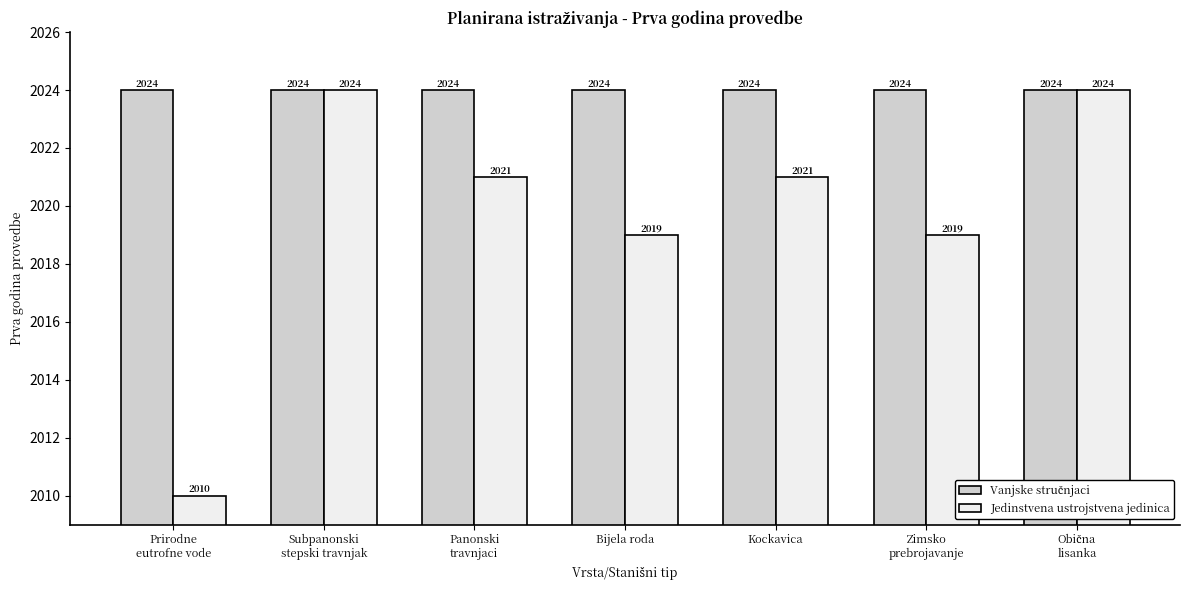

What value does the Jedinstvena ustrojstvena jedinica series have at Kockavica?

2021